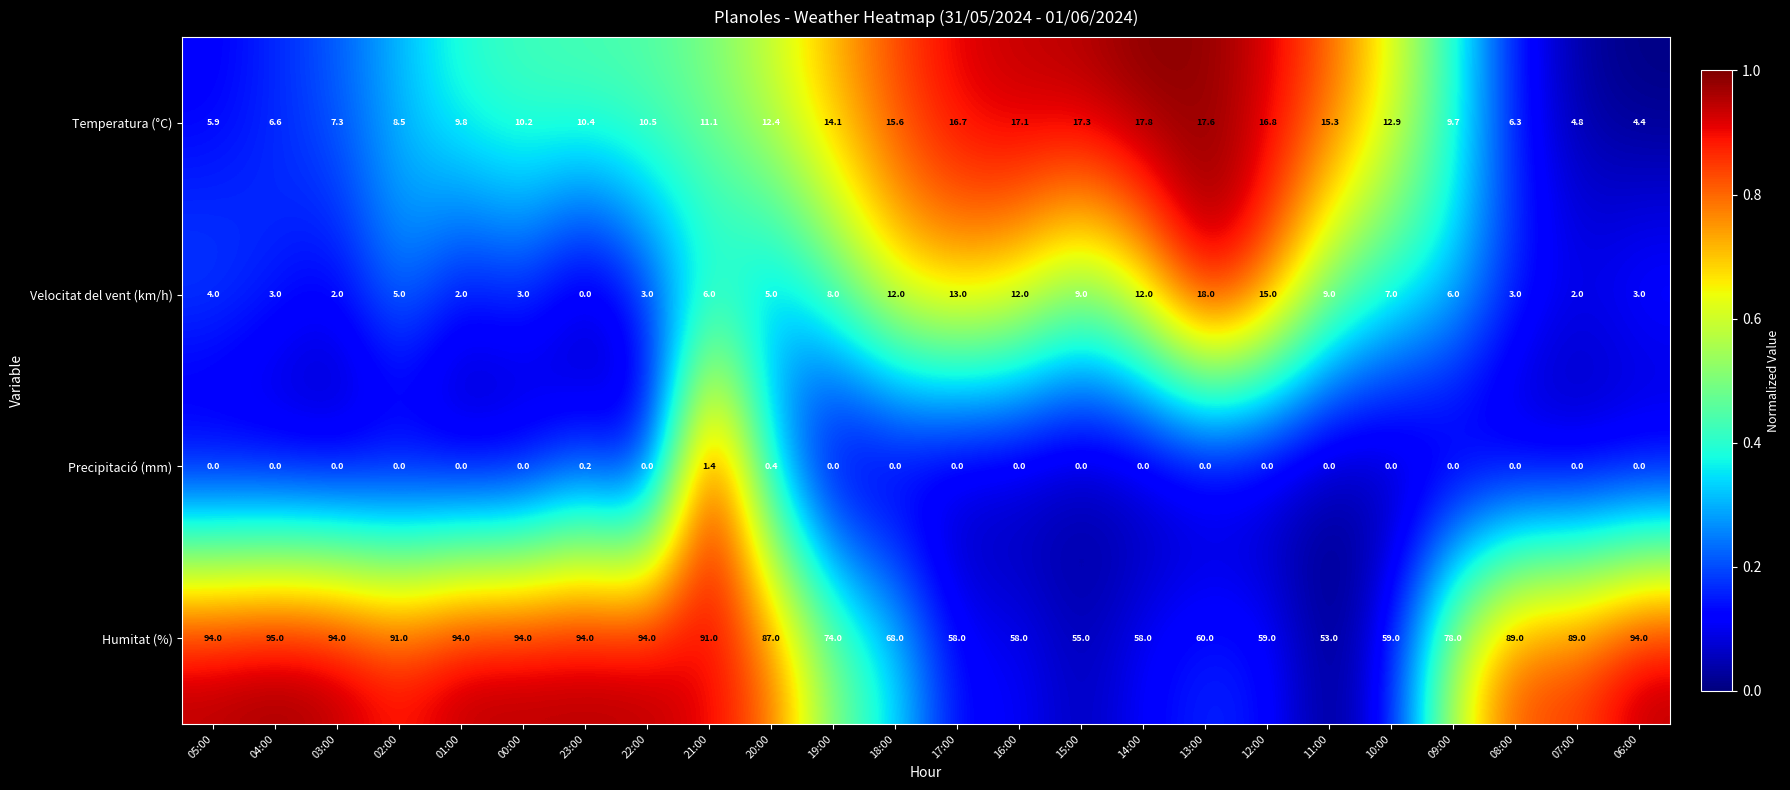

What is the sum of all Temperatura (°C) values?

279.1